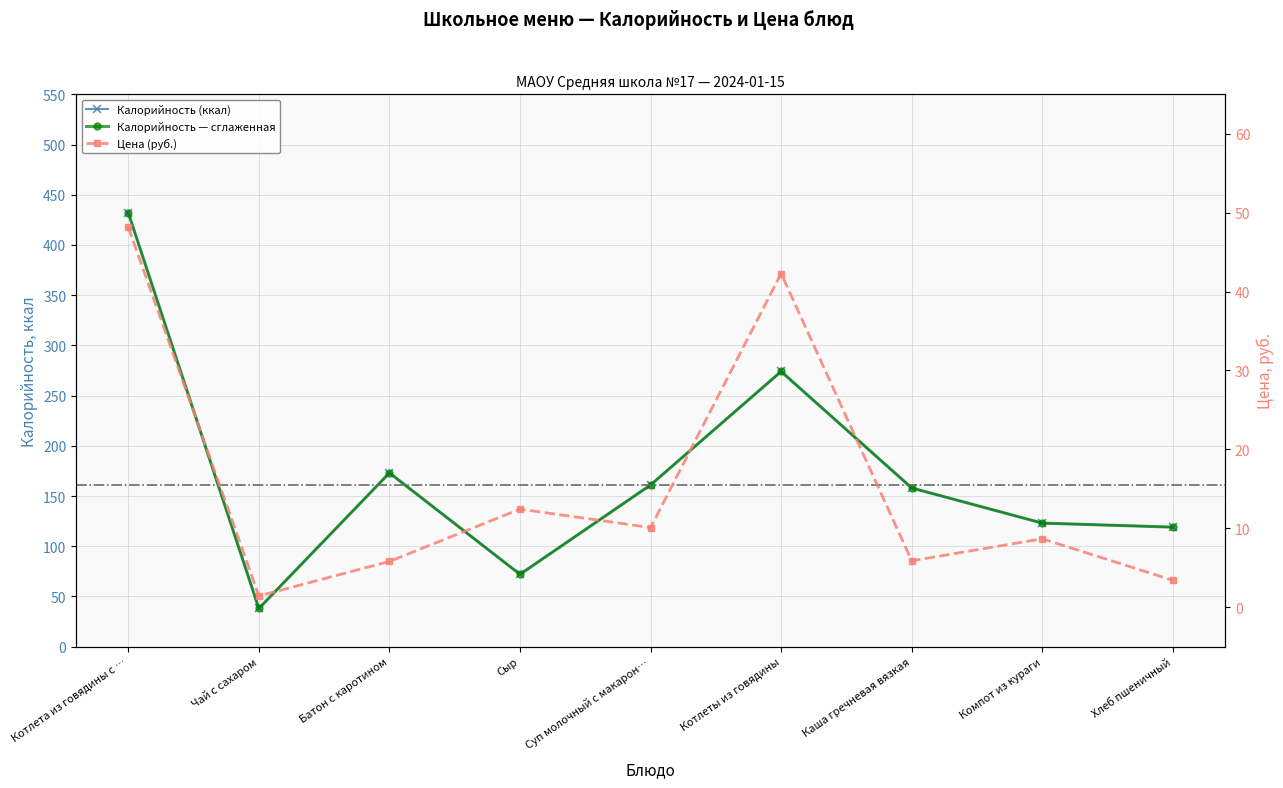

What is the difference between the Калорийность values at Сыр and Суп молочный с макарон…?

89.0